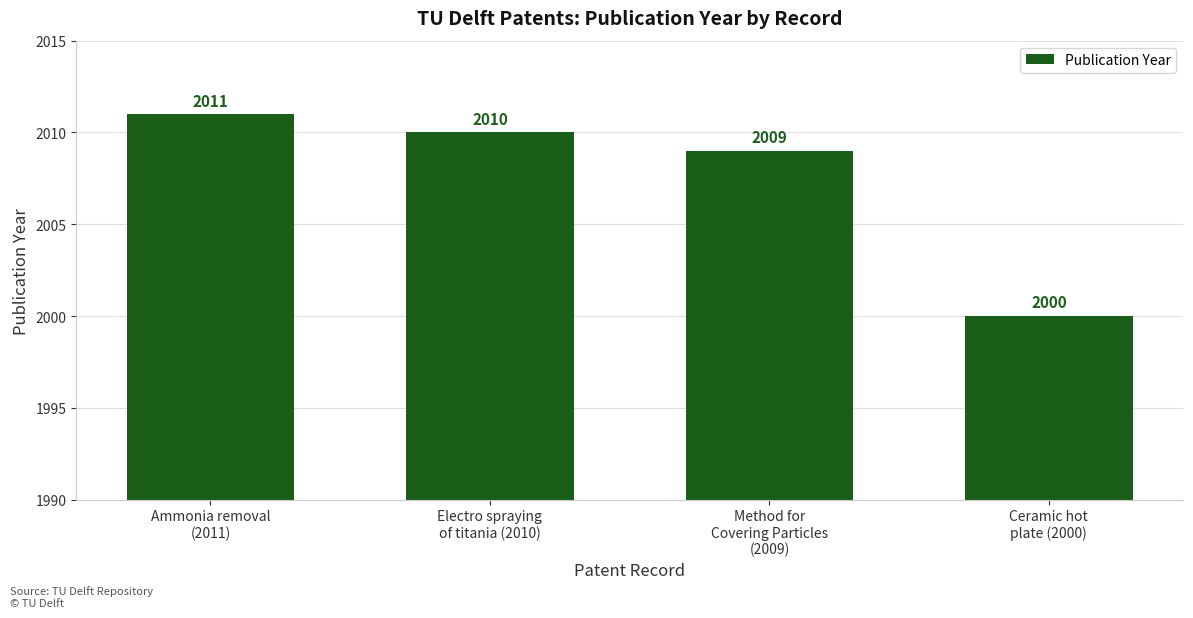

Rank the categories by value from highest to lowest.

Ammonia removal
(2011), Electro spraying
of titania (2010), Method for
Covering Particles
(2009), Ceramic hot
plate (2000)